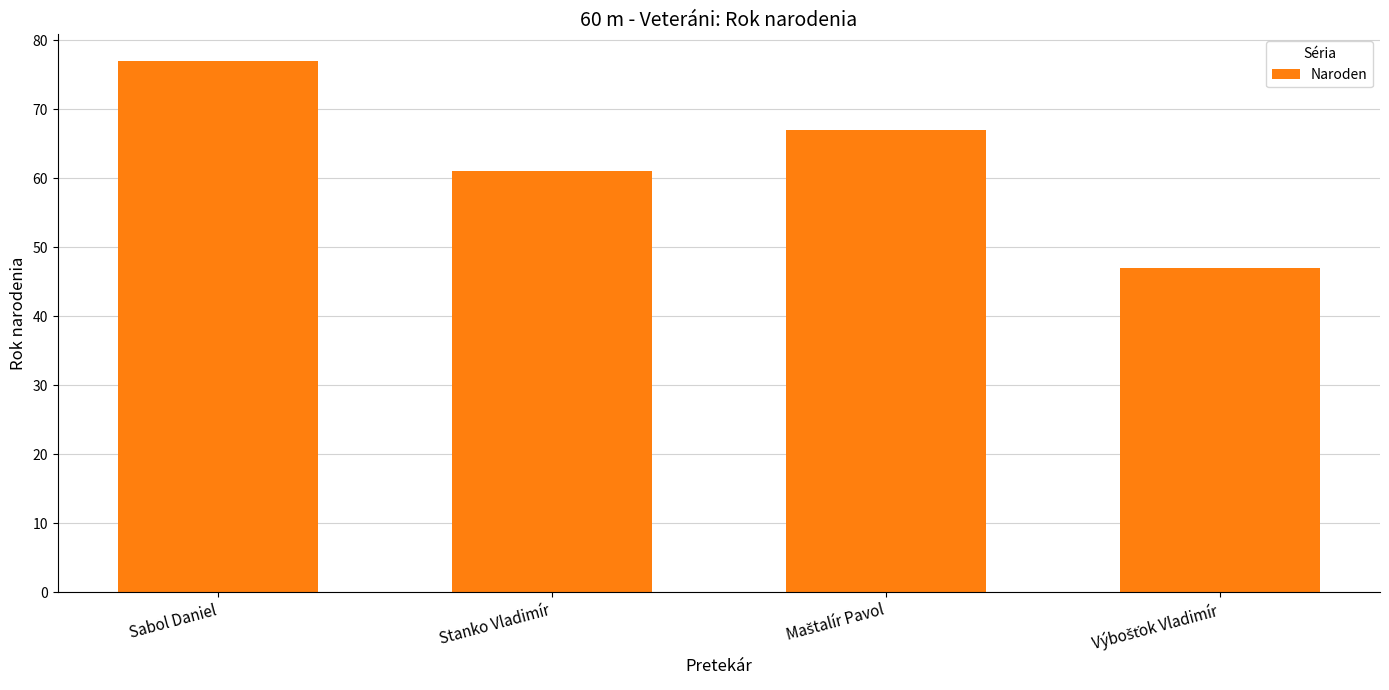

Reading left to right, what are all the values shown in this chart?

77	61	67	47